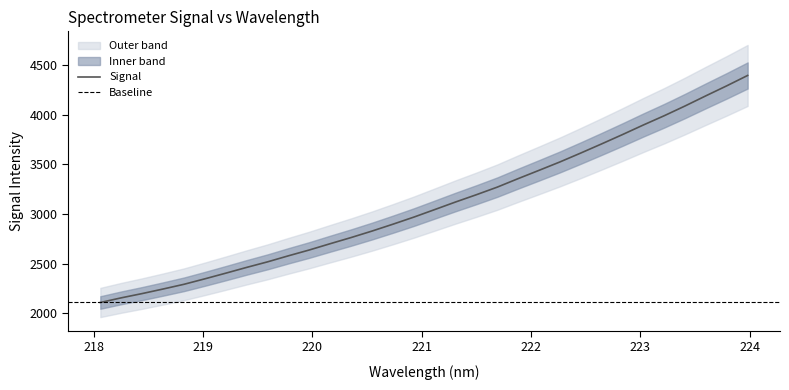

What is the highest value of the Signal series?

4396.5